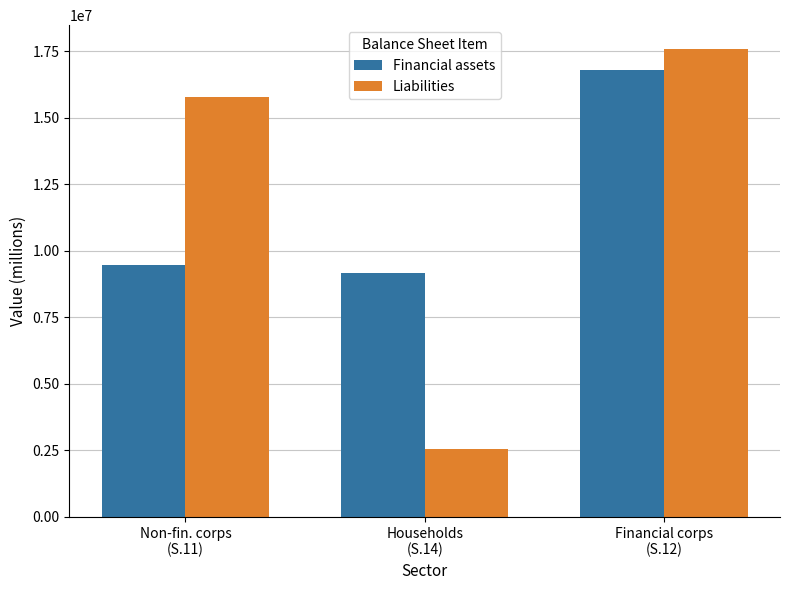

How many values in the Financial assets series are below 9460964?

1